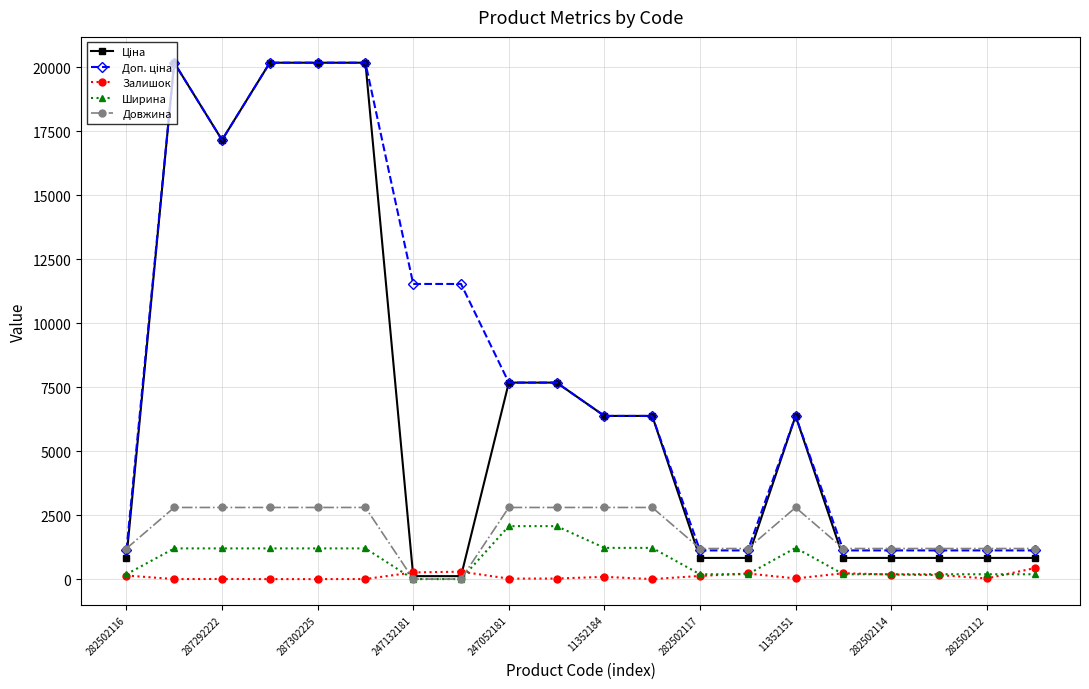

What is the maximum value for Ширина?

2070.0